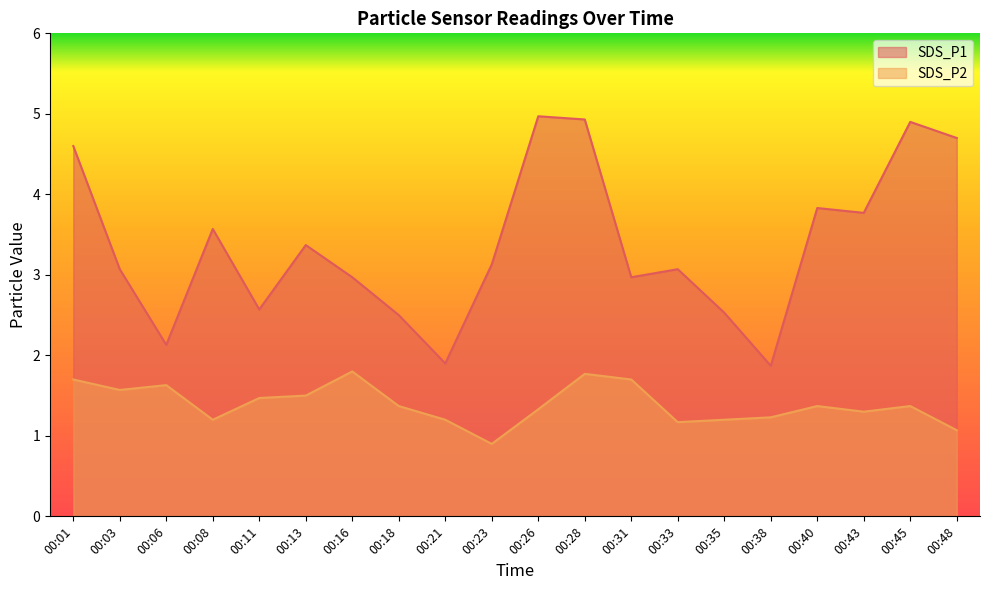

List the series in order of their peak value, highest first.

SDS_P1, SDS_P2